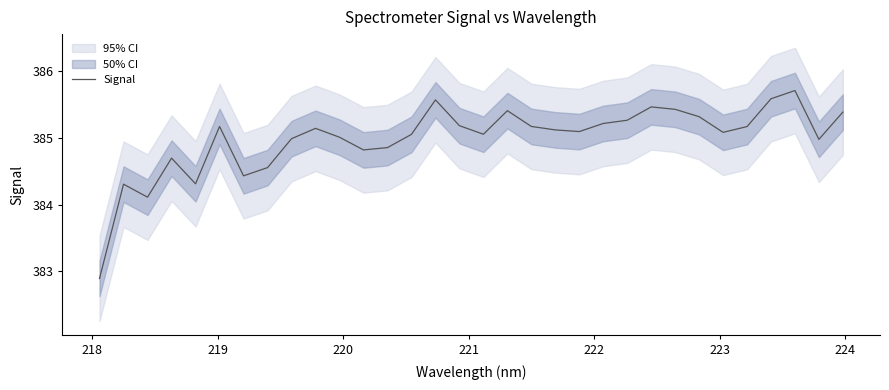

How many points are higher than both their immediate neighbors (excluding endpoints)?

8